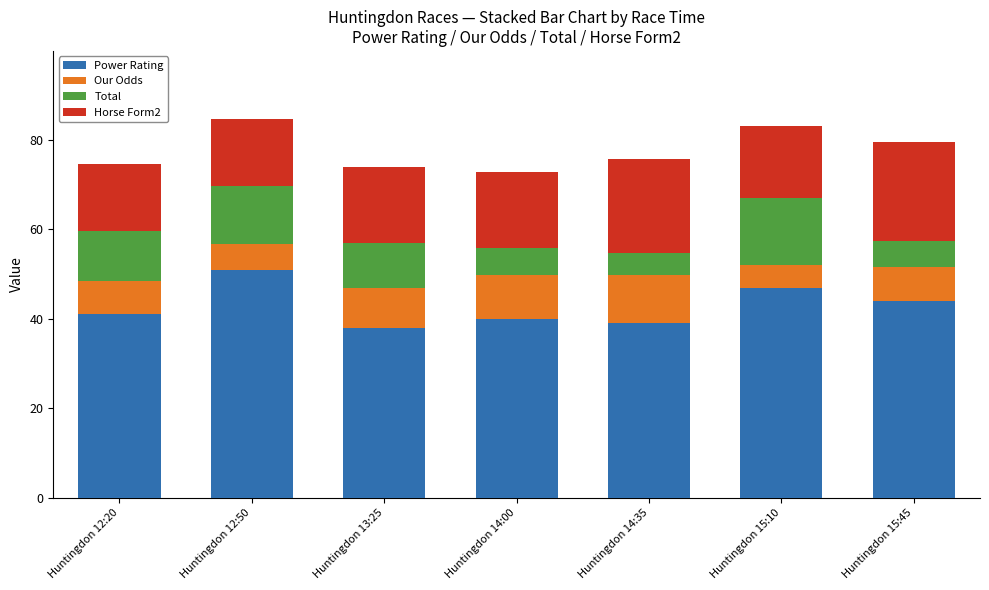

Is it true that Power Rating equals 29.6 at Huntingdon 15:10?

False